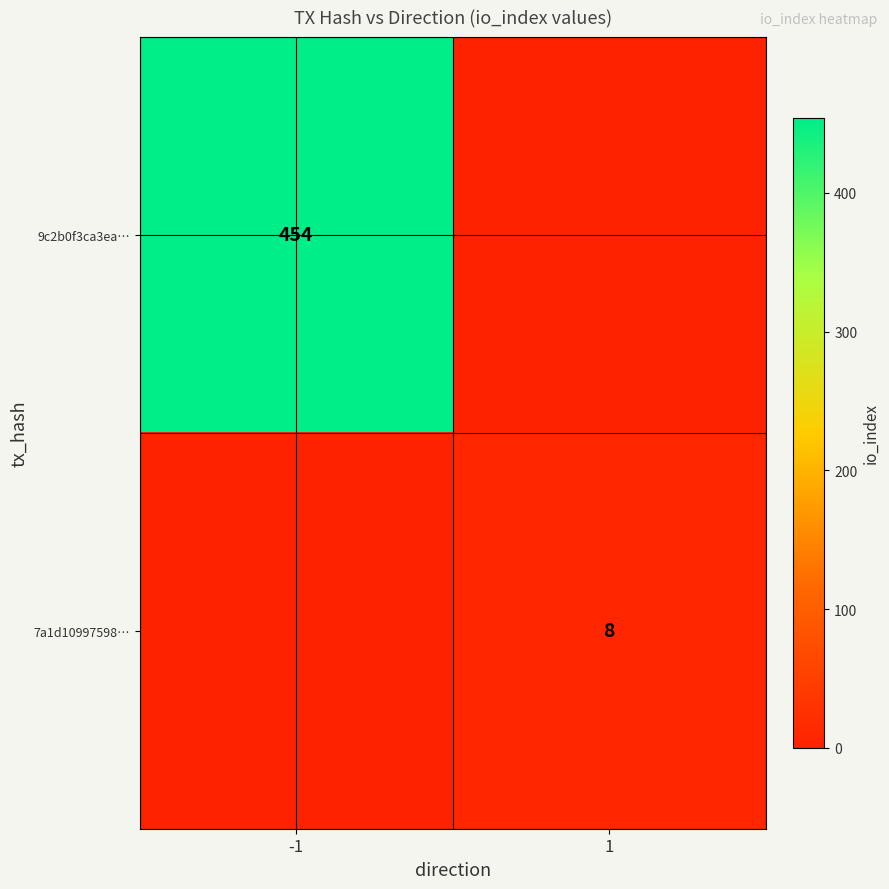

What is the total value across all series at 1?

8